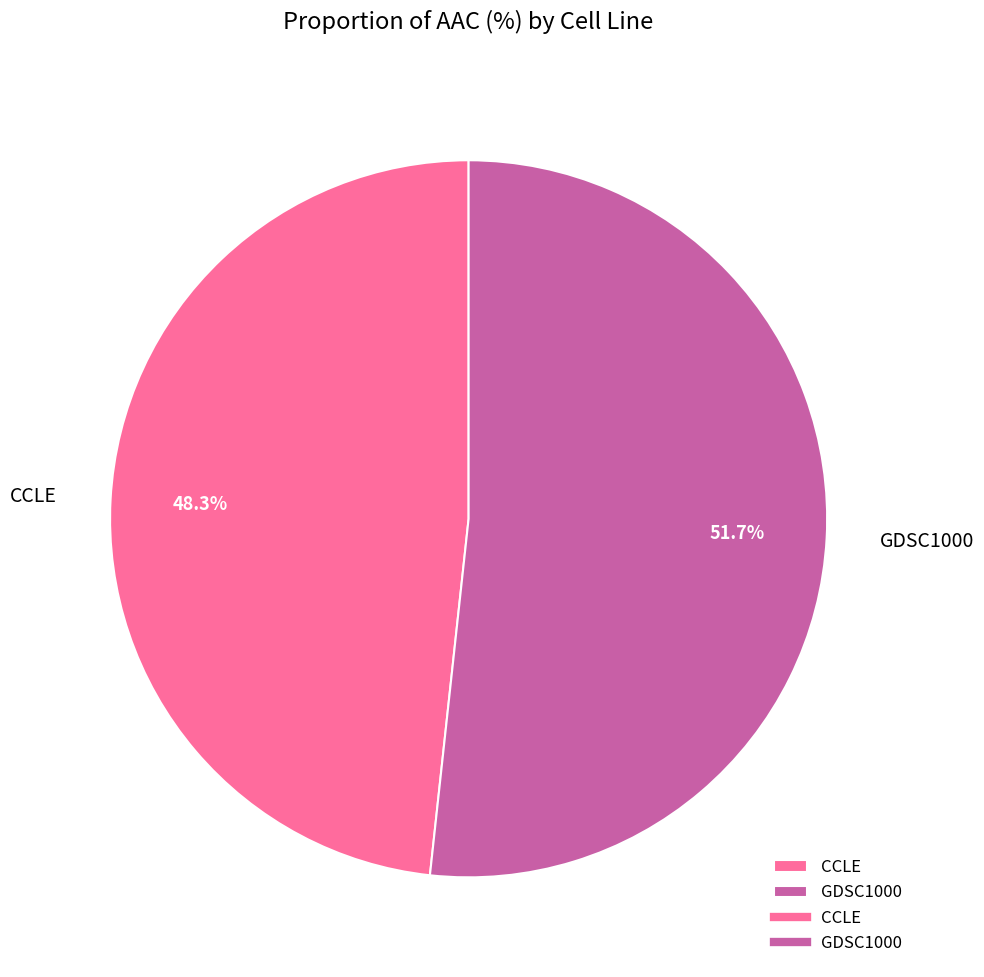

Does any single category account for the majority?

Yes